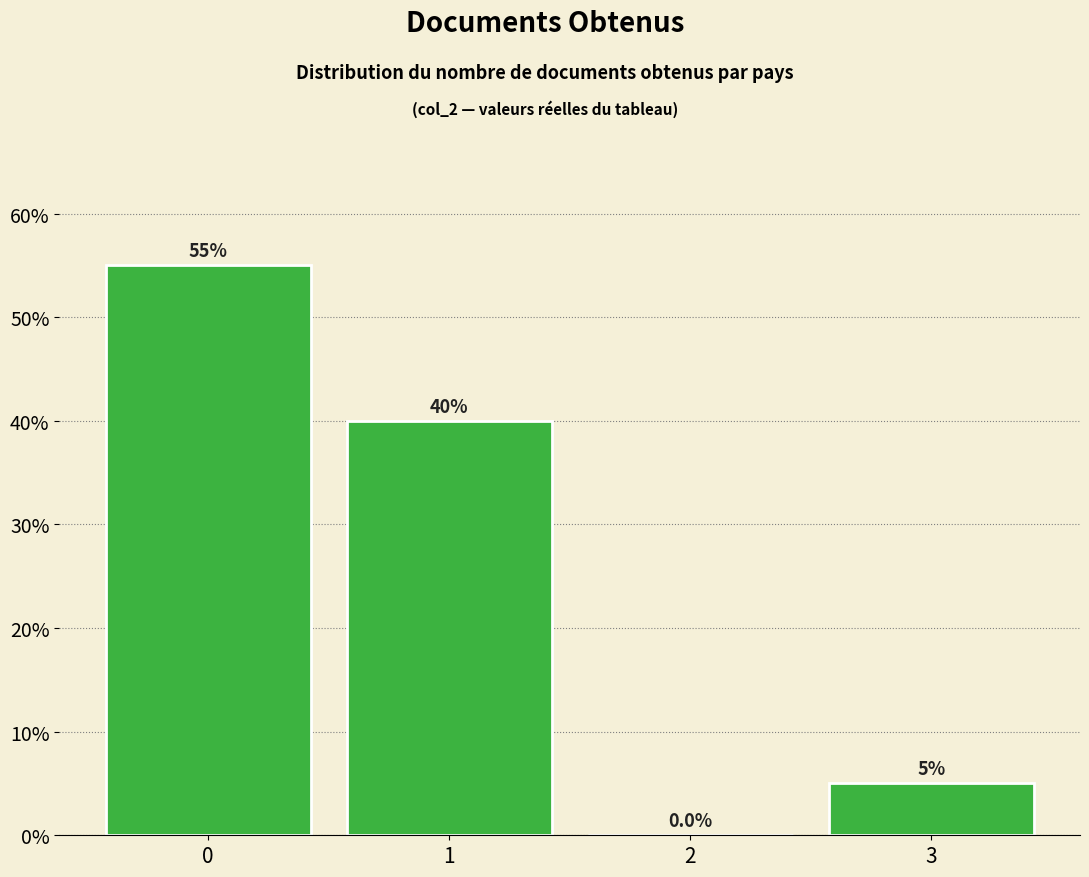

Reading left to right, extract all data points from this chart.

0=55.0	1=40.0	2=0.0	3=5.0